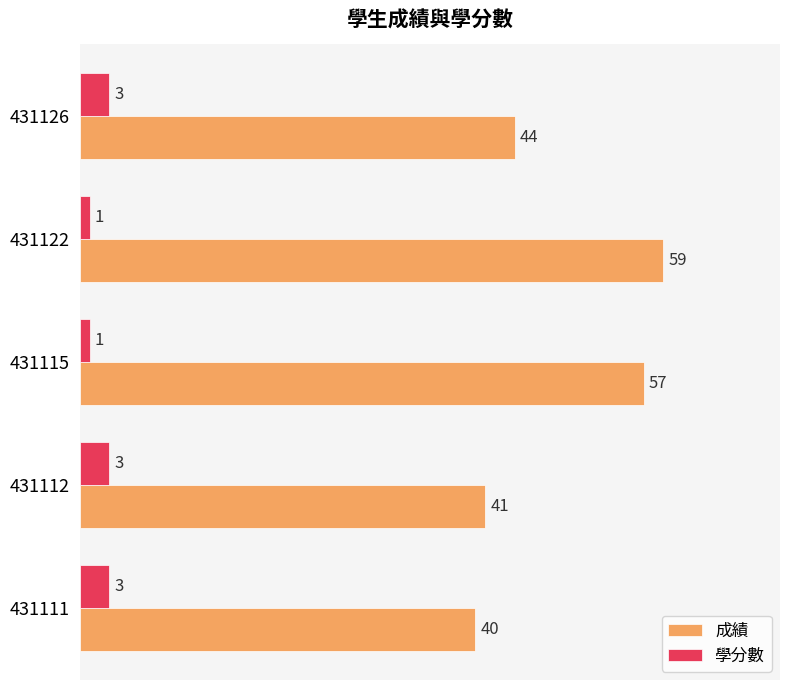

What is the difference between the maximum and minimum values in the 成績 series?

19